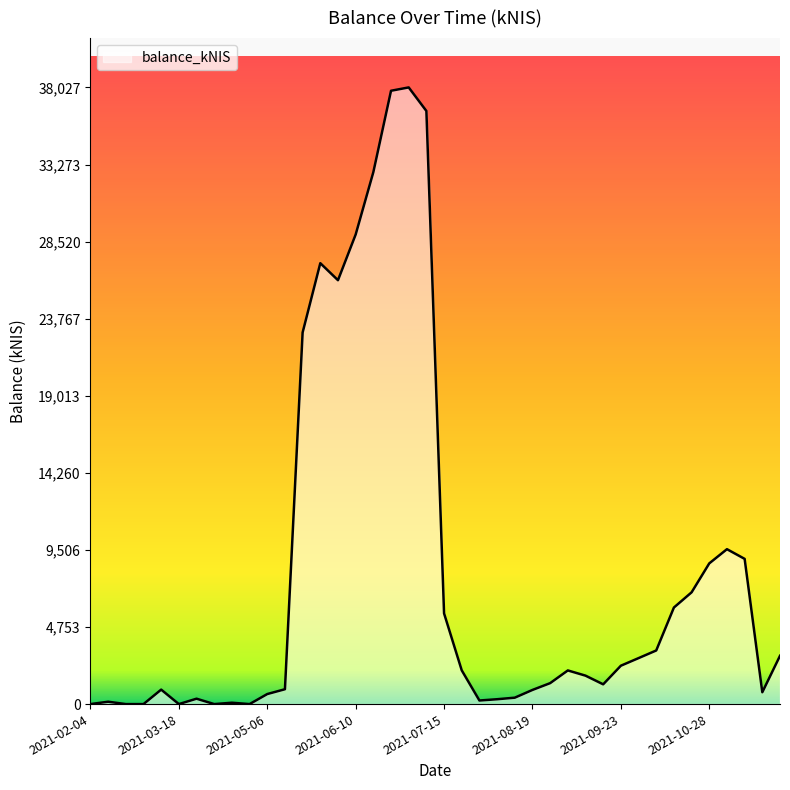

What is the difference between the maximum and minimum values?

38027.2